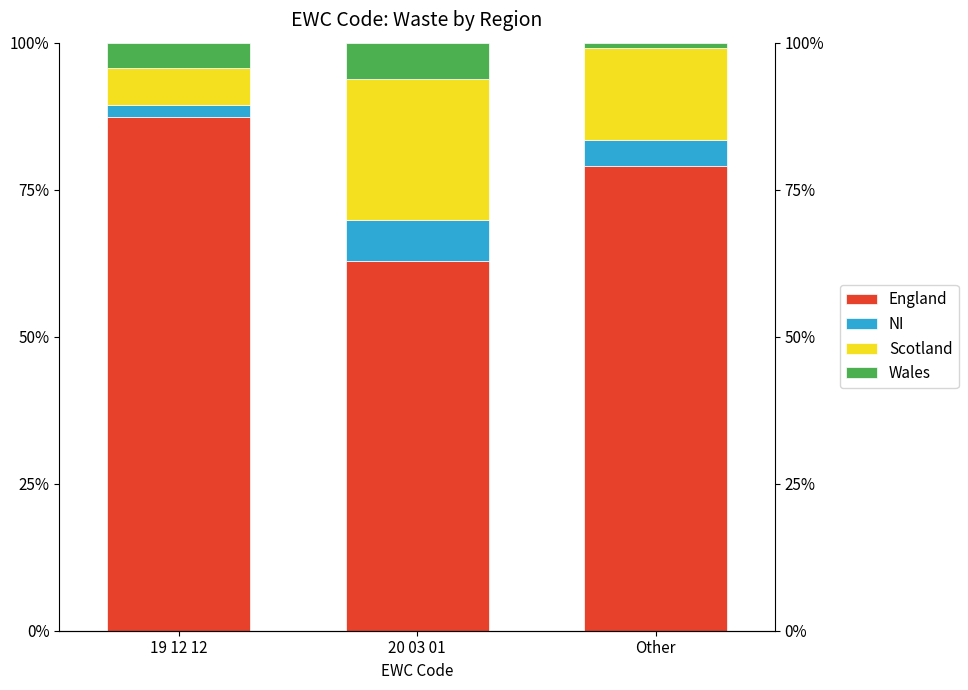

Reading left to right, transcribe all the data shown in this chart.

England: 87.3	62.9	79.1
NI: 2.1	7.0	4.4
Scotland: 6.4	23.9	15.6
Wales: 4.2	6.2	1.0